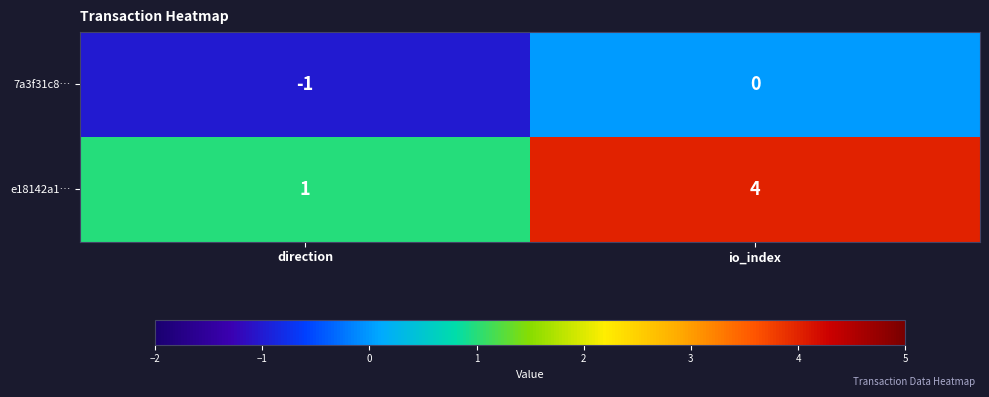

At which category is the sum across all series the highest?

io_index